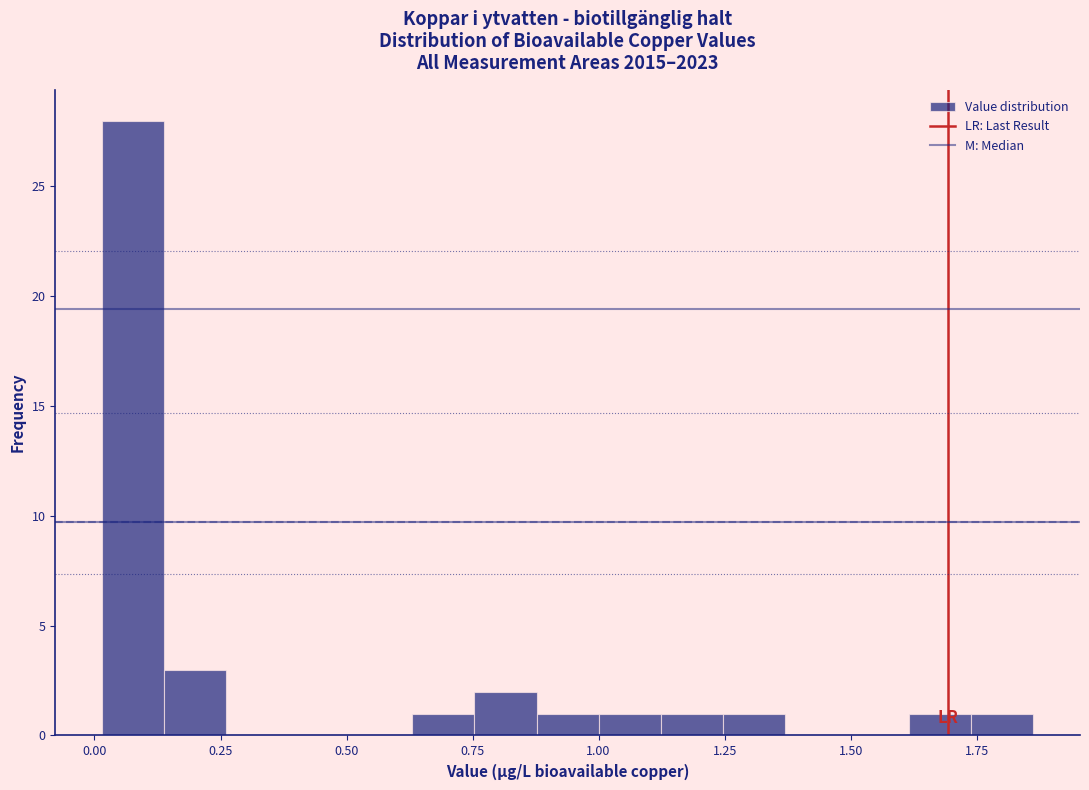

Around what value on the x-axis is the tallest bar? Give the approximate position of its centre, as read against the axis.

0.10